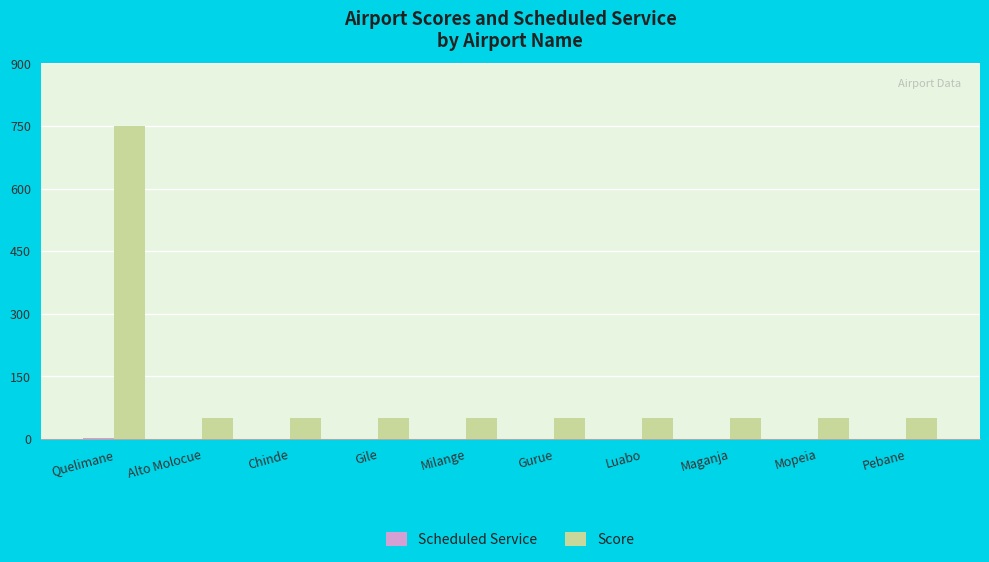

Which category has the highest value across all series?

Quelimane